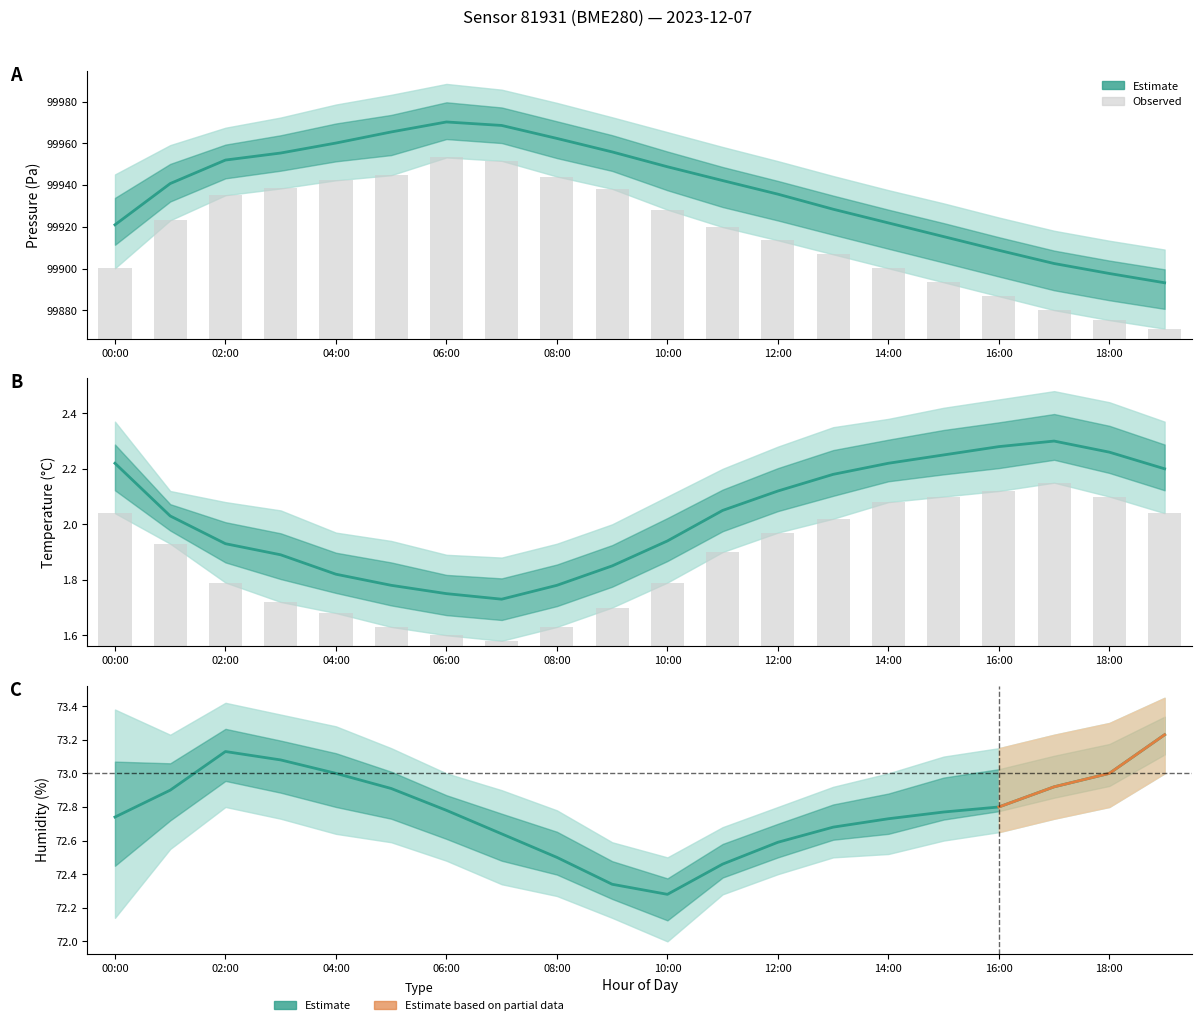

At 15, list the series in order from largest to smallest.

Pressure (Pa), Humidity (%), Temperature (°C)